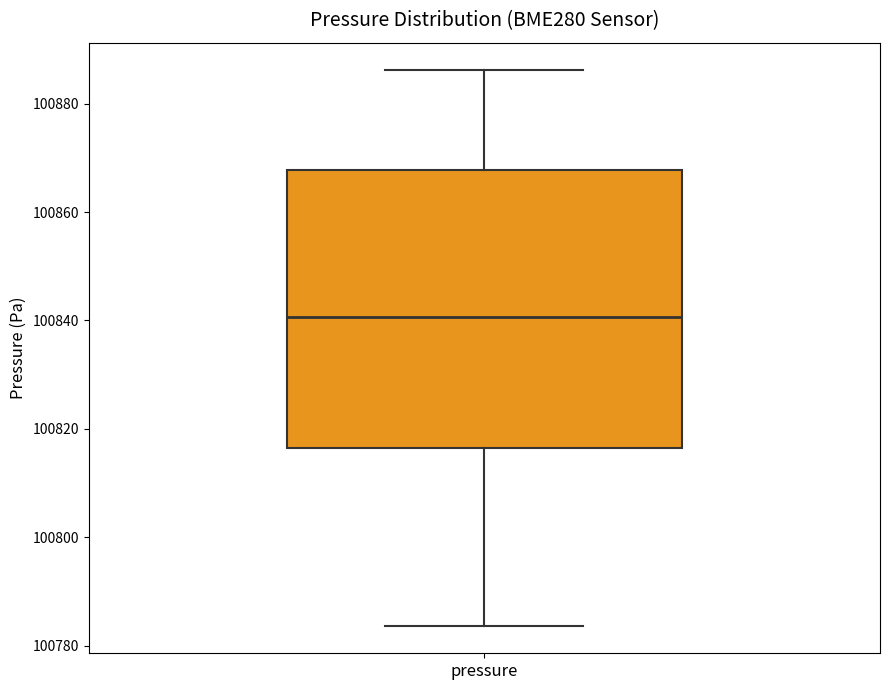

Transcribe this box plot: give where the median line is, the range the box spans, and where the two whiskers end, as read against the y-axis. The values are not printed on the chart, so give them approximately, as read against the axis.

median 100840, box 100816 to 100868, whiskers 100784 to 100886